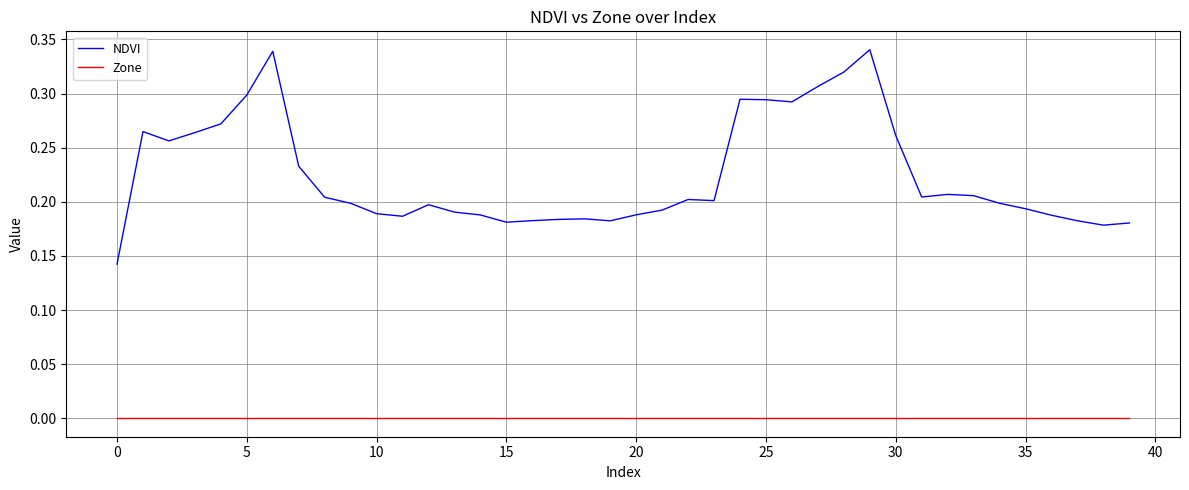

Rank the series by their maximum value, from lowest to highest.

Zone, NDVI